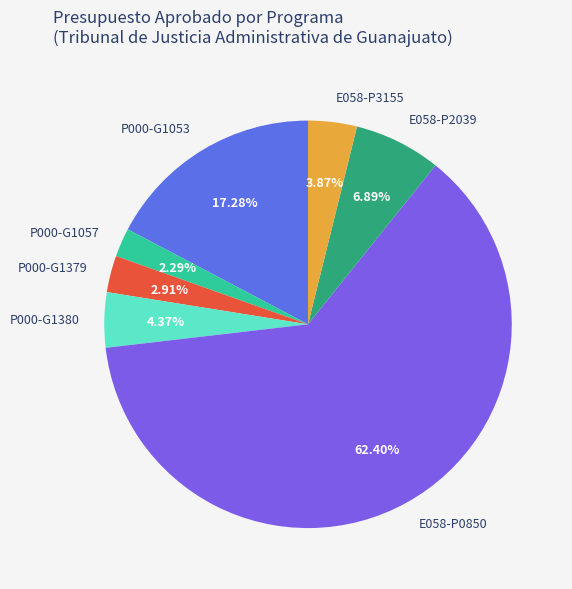

Combined, do P000-G1057 and E058-P0850 account for over 50%?

Yes